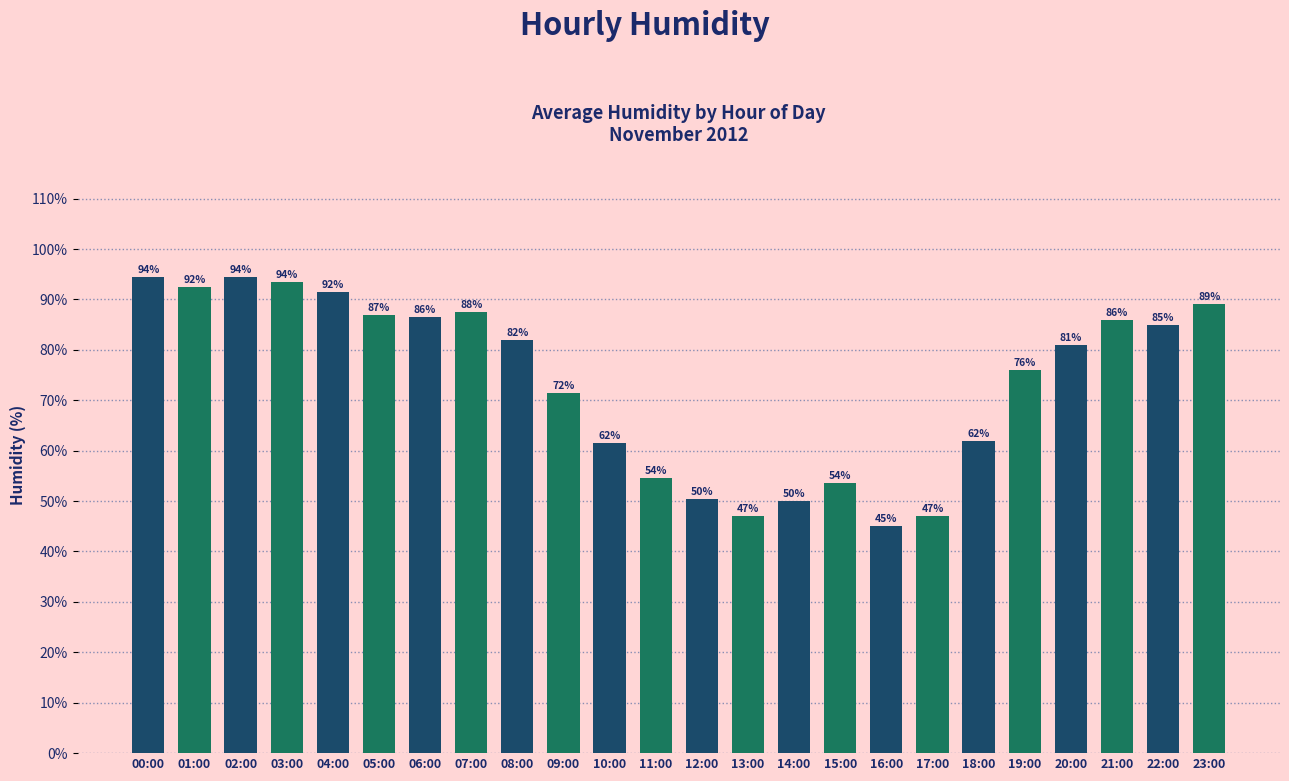

What is the label of the 22nd bar from the right?

02:00